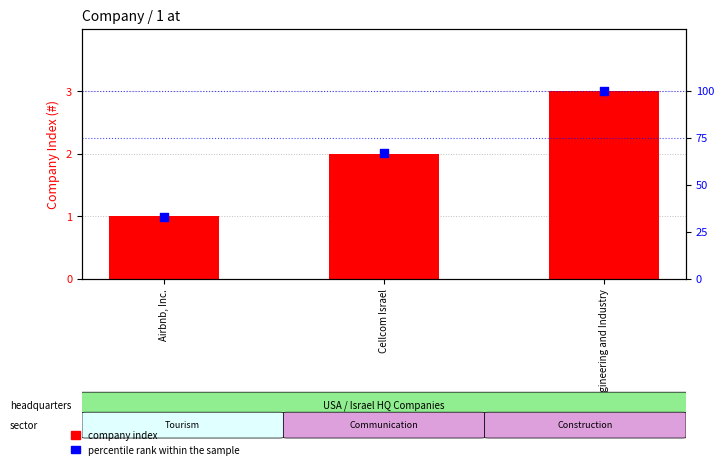

Which series contains the lowest Y value?

company index